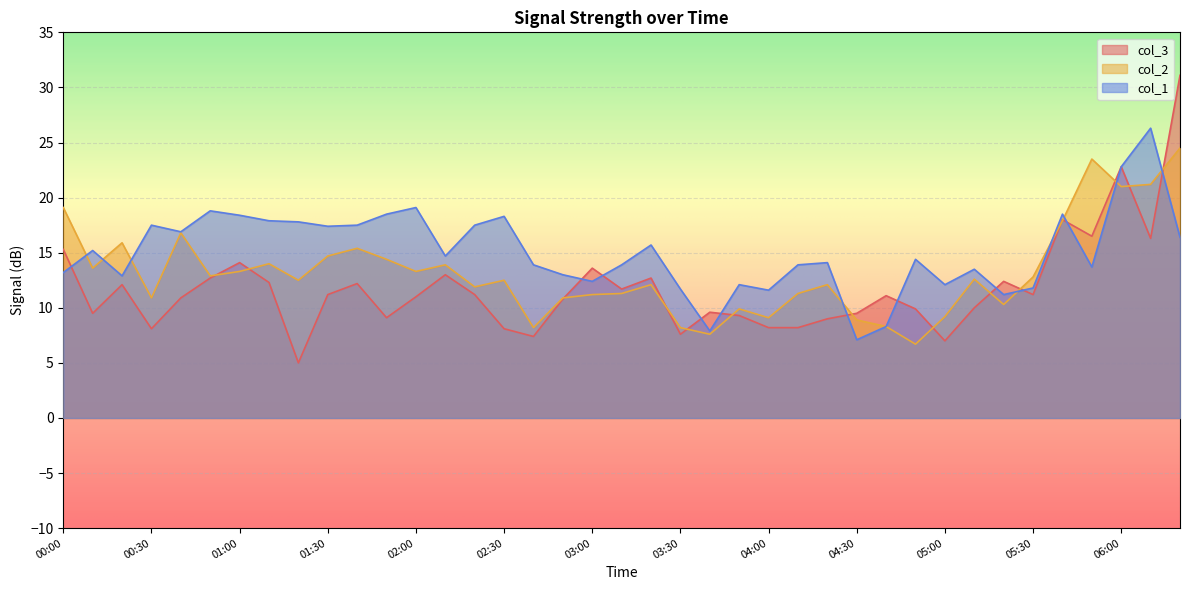

Which series has the widest spread of values?

col_3